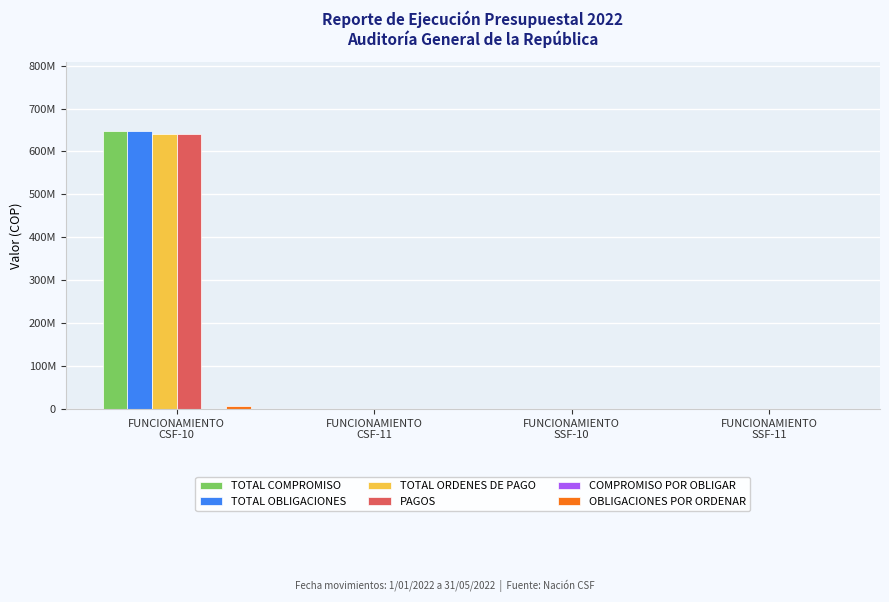

At how many categories does at least one series exceed 543524787?

1